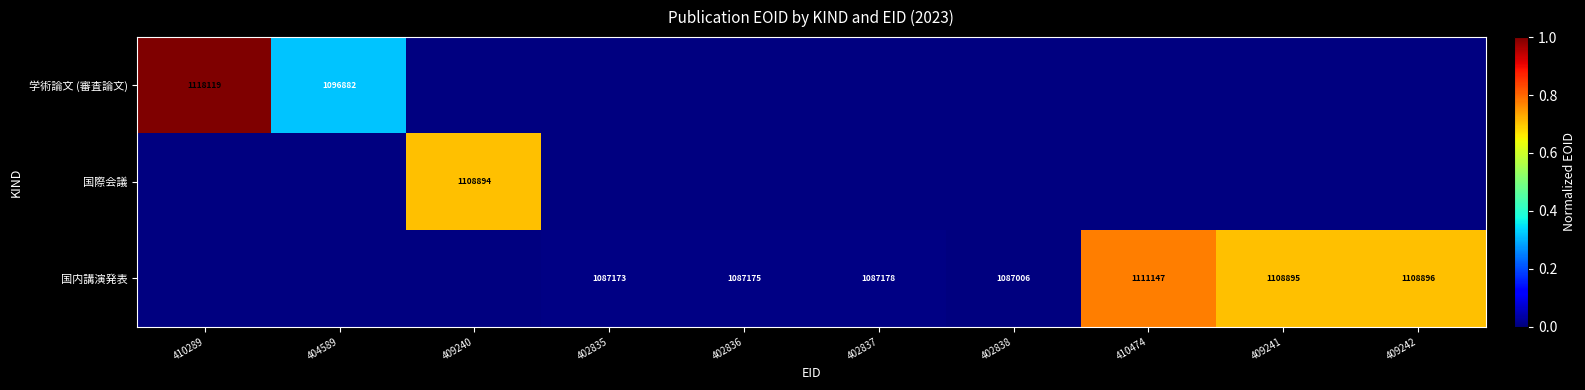

The 国内講演発表 series shows 1722331 at 409242. True or false?

False